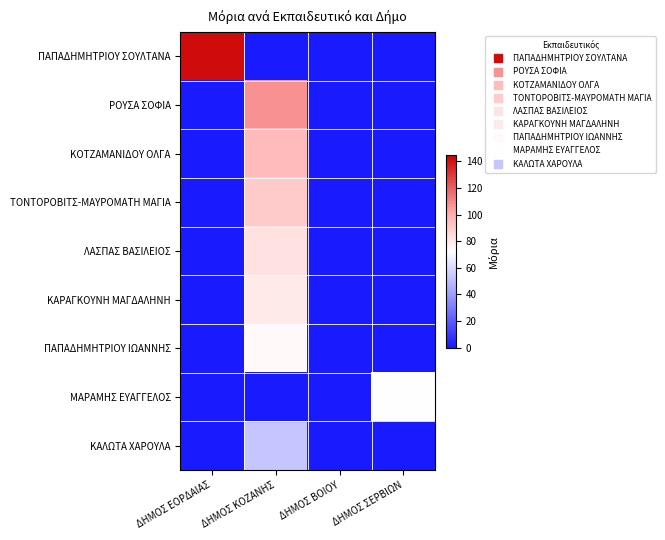

List the series in order of their peak value, lowest first.

ΚΑΛΩΤΑ ΧΑΡΟΥΛΑ, ΜΑΡΑΜΗΣ ΕΥΑΓΓΕΛΟΣ, ΠΑΠΑΔΗΜΗΤΡΙΟΥ ΙΩΑΝΝΗΣ, ΚΑΡΑΓΚΟΥΝΗ ΜΑΓΔΑΛΗΝΗ, ΛΑΣΠΑΣ ΒΑΣΙΛΕΙΟΣ, ΤΟΝΤΟΡΟΒΙΤΣ-ΜΑΥΡΟΜΑΤΗ ΜΑΓΙΑ, ΚΟΤΖΑΜΑΝΙΔΟΥ ΟΛΓΑ, ΡΟΥΣΑ ΣΟΦΙΑ, ΠΑΠΑΔΗΜΗΤΡΙΟΥ ΣΟΥΛΤΑΝΑ